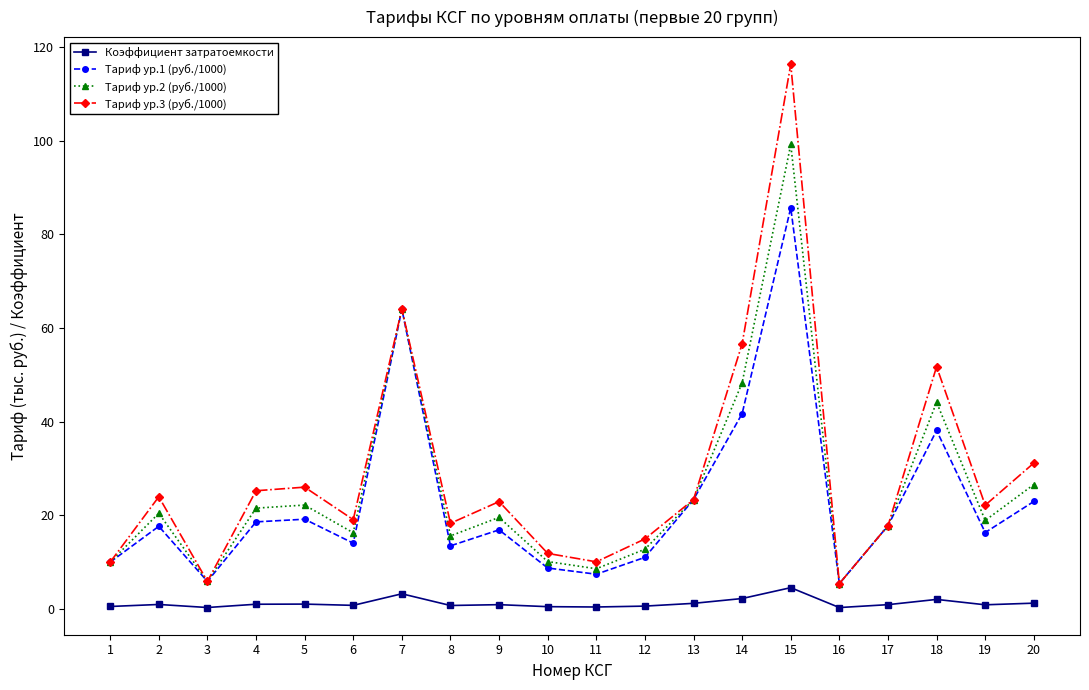

What is the difference between the Тариф ур.1 (руб./1000) values at 5 and 11?

11.8